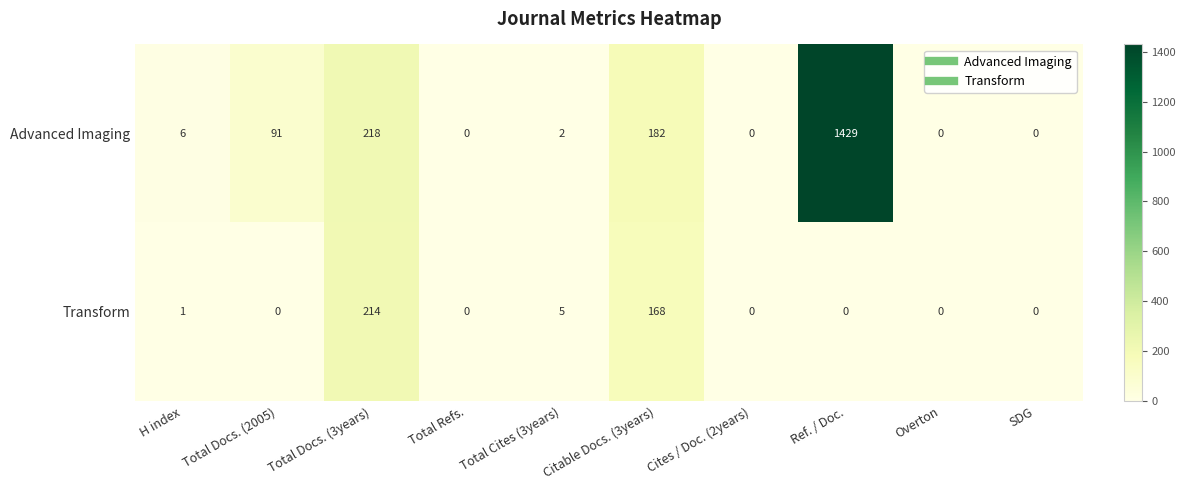

What is the average value of the Transform series?

39